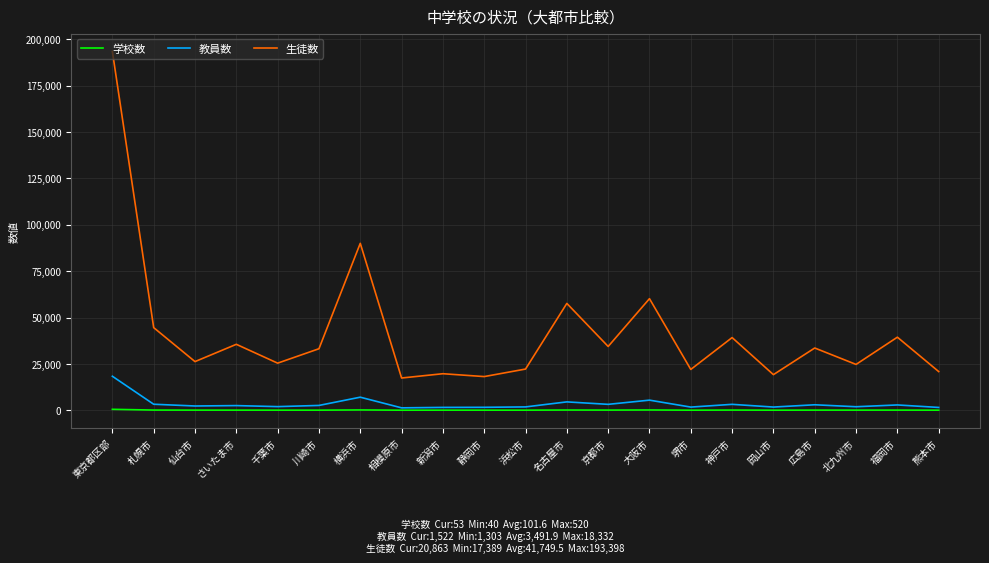

Rank the series by their maximum value, from highest to lowest.

生徒数, 教員数, 学校数